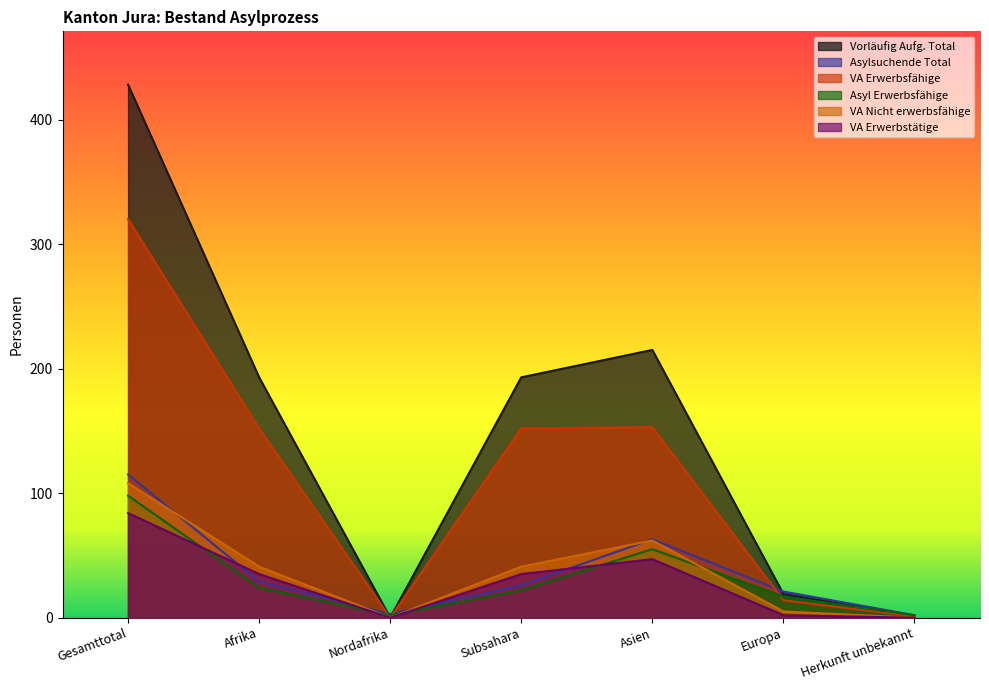

What is the value of the VA Nicht erwerbsfähige point at the 2nd from the left?

41